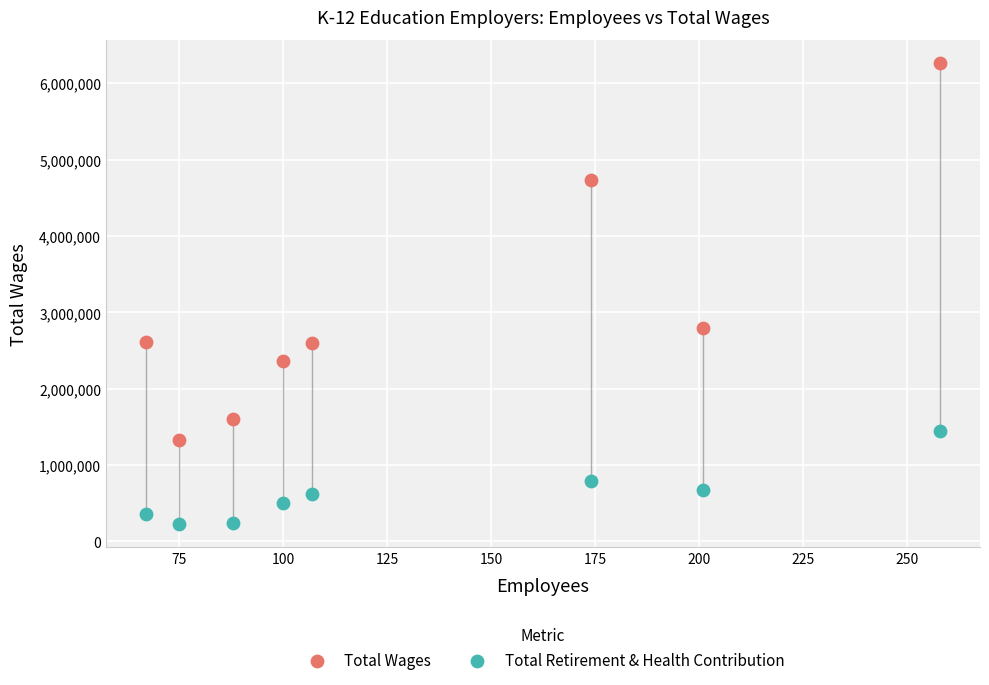

Which series reaches the maximum Y coordinate?

Total Wages